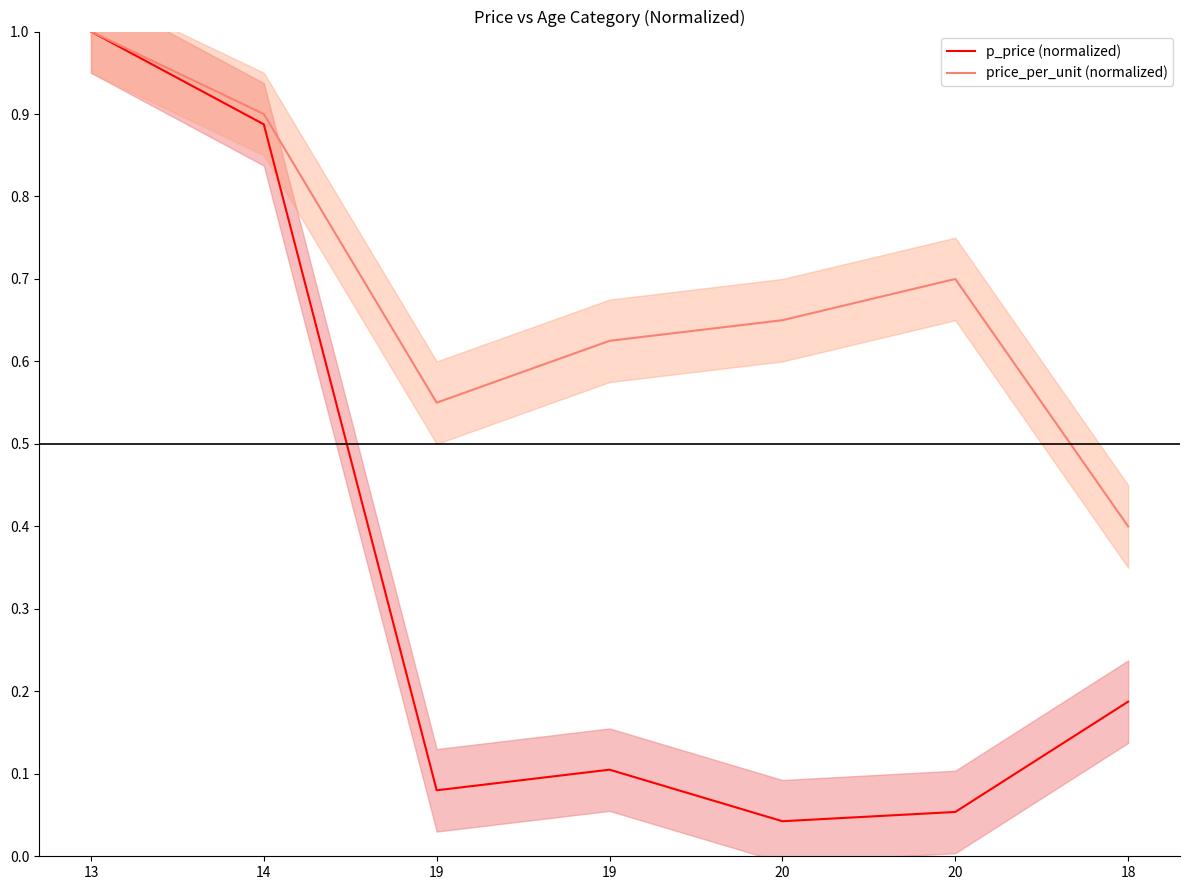

True or false: p_price (normalized) has more than 0 interior local peaks.

True